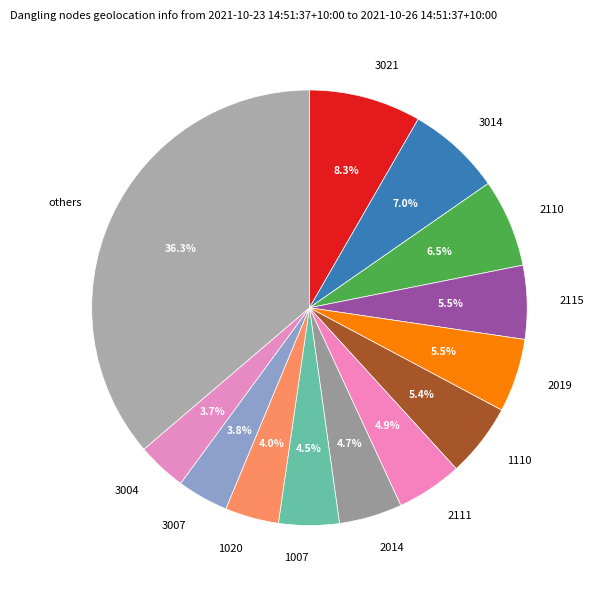

The 2111 slice represents 5% of the pie. True or false?

True